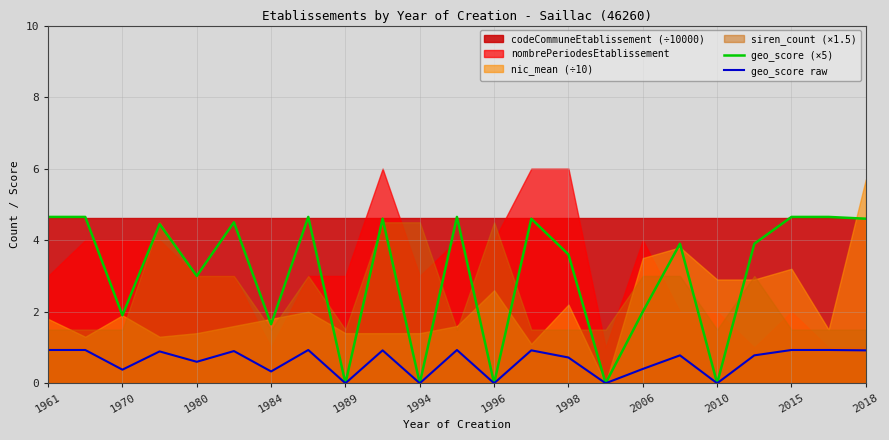

True or false: geo_score (×5) has a value of 2.3 at 1984.

False